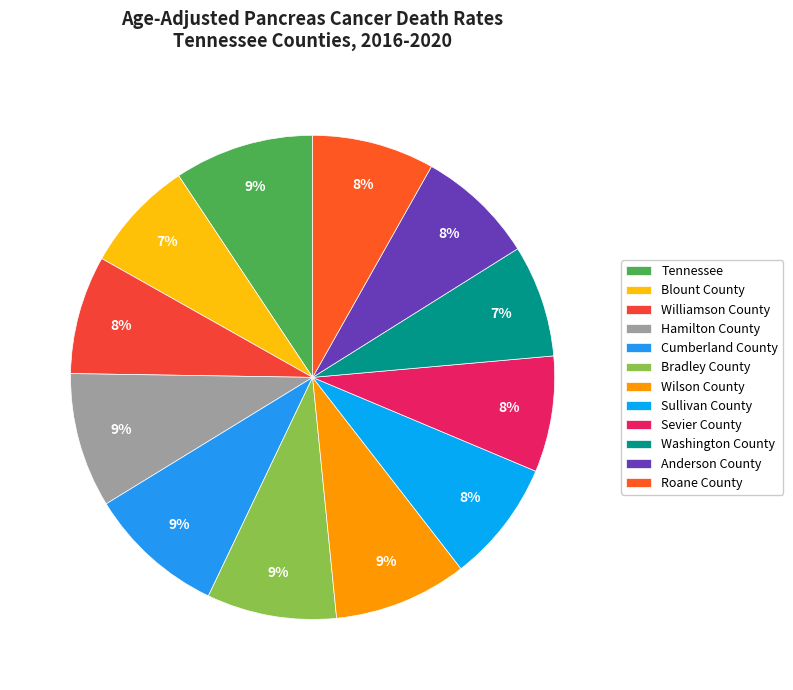

True or false: Bradley County accounts for 9% of the total.

True